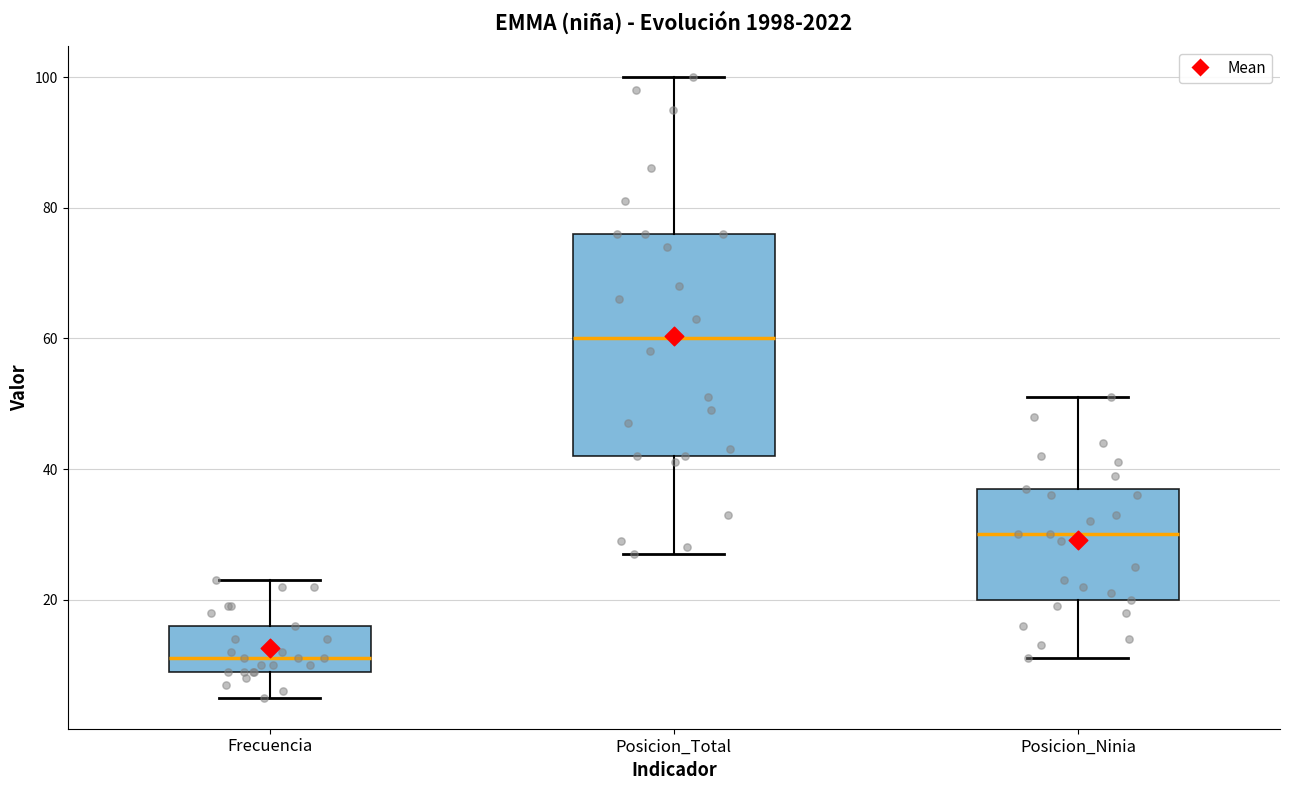

Where does the lower whisker of the box for Posicion_Ninia end on the y-axis? The values are not printed on the chart, so give them approximately, as read against the axis.

12